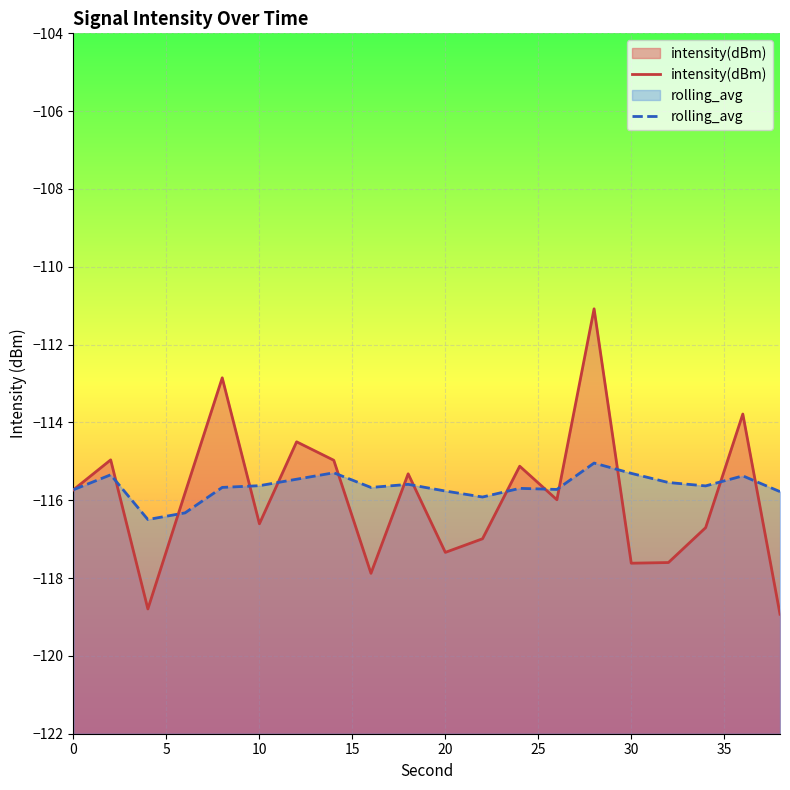

At 30, list the series in order from largest to smallest.

rolling_avg, intensity(dBm)